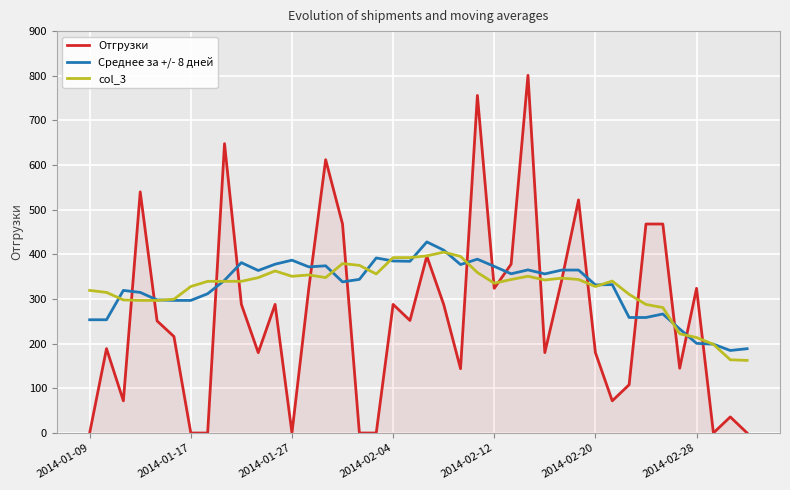

What is the lowest value of the Среднее за +/- 8 дней series?

184.8